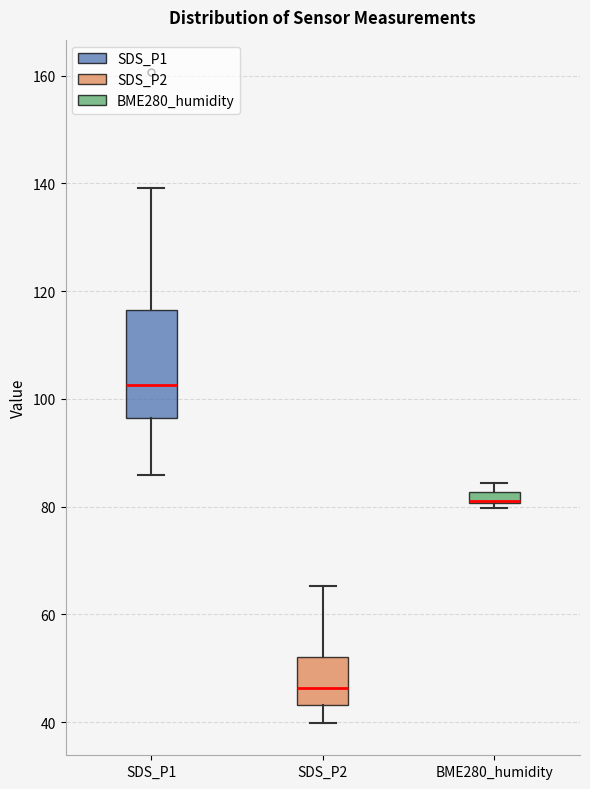

Comparing the boxes themselves (not the whiskers), which one is the tallest?

SDS_P1